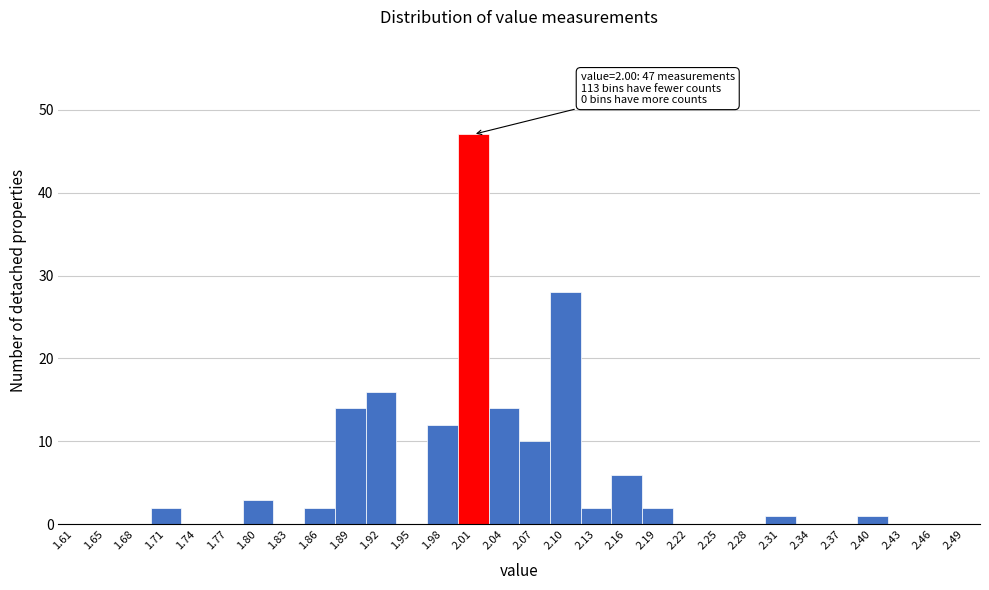

Over which range of the x-axis is the bar tallest?

1.99 to 2.02